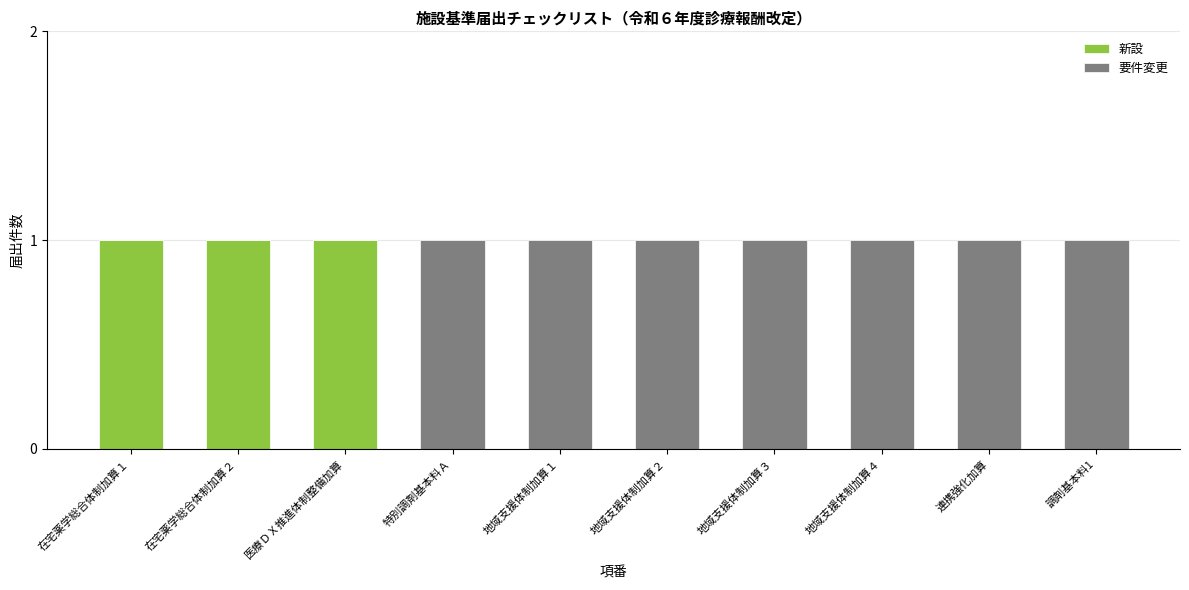

Reading right to left, list the values for the 新設 series.

調剤基本料1=0	連携強化加算=0	地域支援体制加算４=0	地域支援体制加算３=0	地域支援体制加算２=0	地域支援体制加算１=0	特別調剤基本料Ａ=0	医療ＤＸ推進体制整備加算=1	在宅薬学総合体制加算２=1	在宅薬学総合体制加算１=1